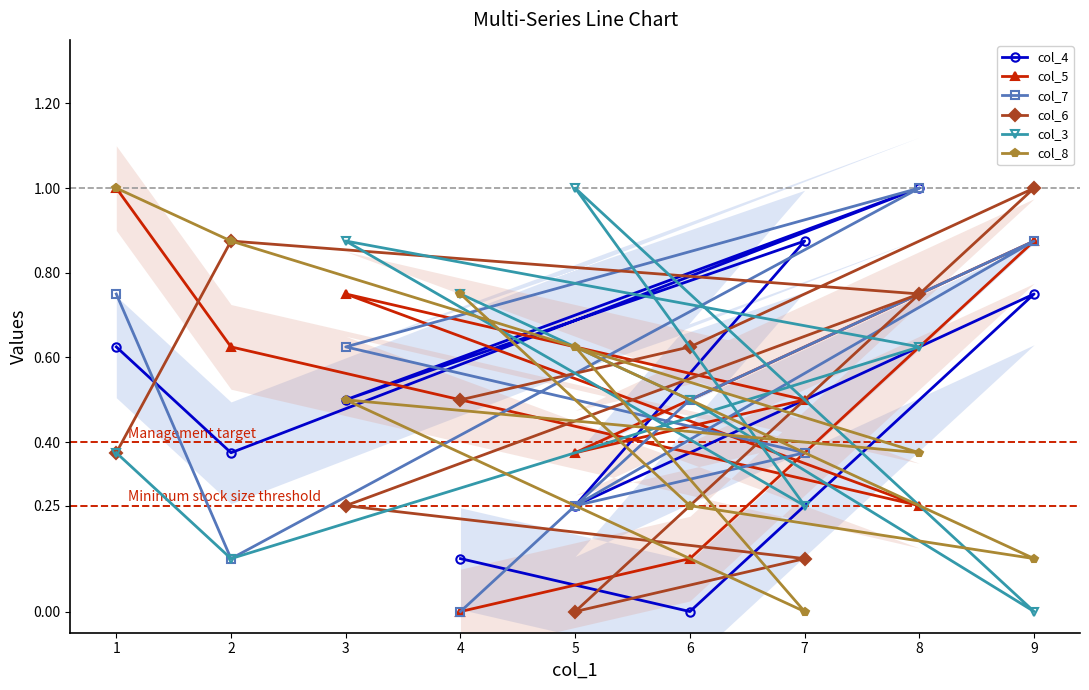

How many positive values does the col_8 series have?

8